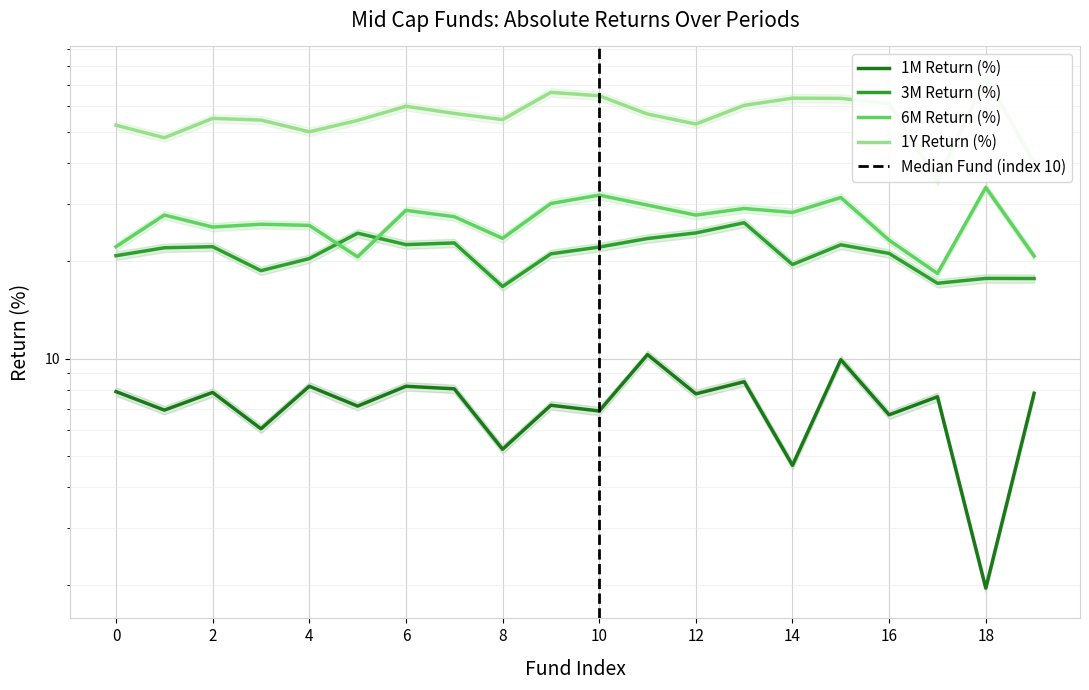

Reading left to right, list all the values displayed in this chart.

1M Return (%): 7.9	6.9	7.9	6.1	8.2	7.1	8.2	8.1	5.2	7.2	6.9	10.3	7.8	8.5	4.7	9.9	6.7	7.6	2.0	7.8
3M Return (%): 20.8	22.0	22.1	18.7	20.3	24.4	22.5	22.7	16.7	21.0	22.1	23.5	24.4	26.2	19.5	22.4	21.1	17.1	17.7	17.7
6M Return (%): 22.1	27.7	25.5	26.0	25.8	20.6	28.7	27.4	23.5	30.1	31.9	29.8	27.7	29.0	28.2	31.4	23.2	18.3	33.7	20.7
1Y Return (%): 52.5	48.0	55.1	54.5	50.1	54.3	60.1	57.1	54.6	66.3	64.7	56.8	52.9	60.4	63.6	63.5	61.2	35.3	74.1	40.0